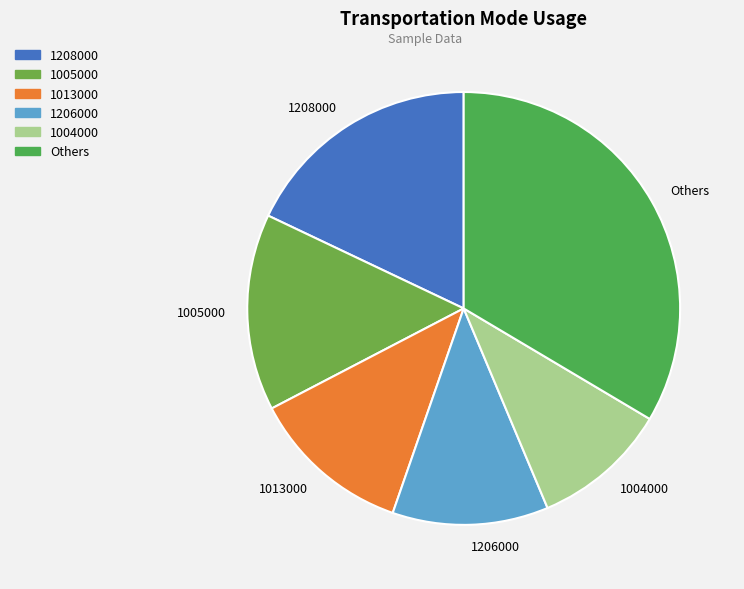

The 1013000 slice represents 1% of the pie. True or false?

False